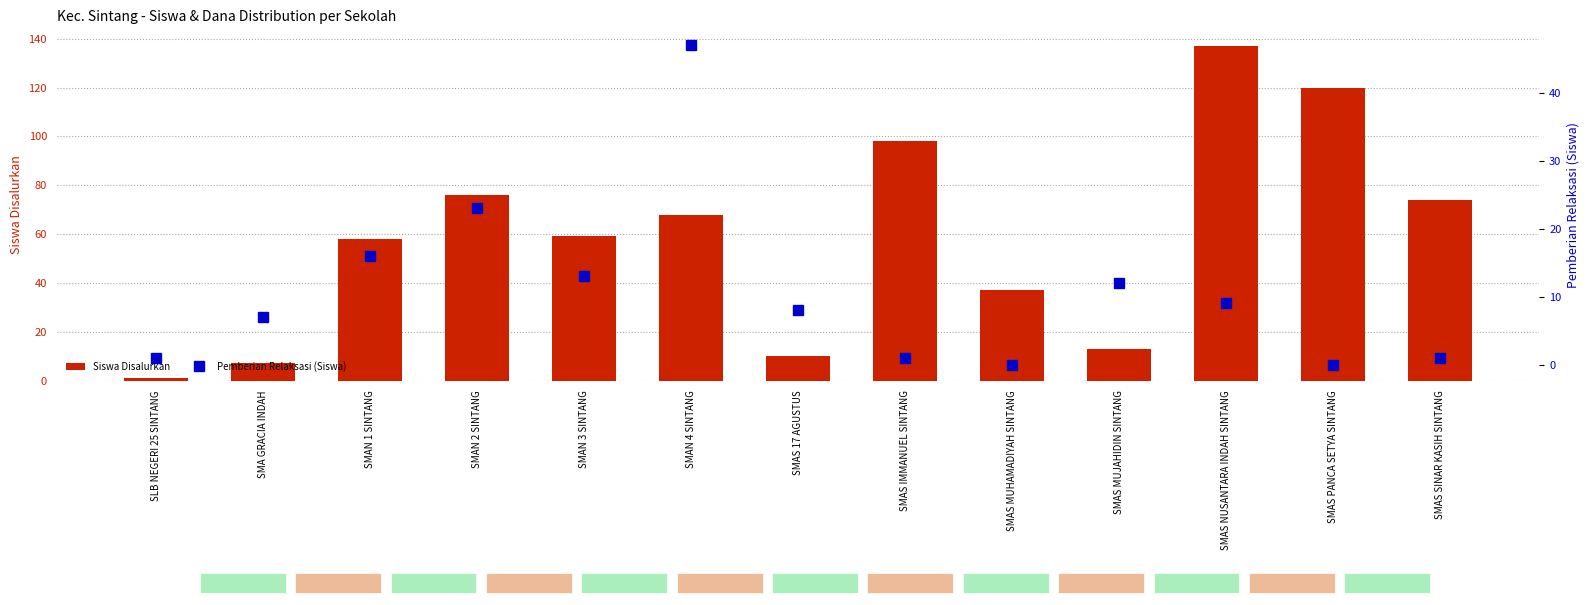

Which label corresponds to the largest value in the chart?

SMAS NUSANTARA INDAH SINTANG